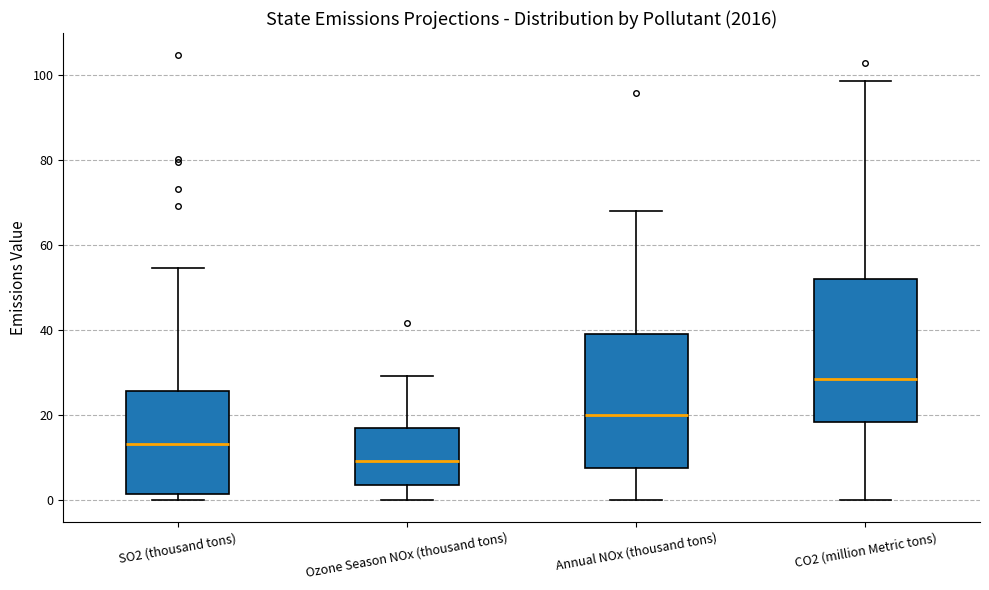

Reading left to right, read every box against the y-axis: the position of its median line, the range the box covers, and the ends of its whiskers. The values are not printed on the chart, so give them approximately, as read against the axis.

SO2 (thousand tons): median 14, box 2 to 26, whiskers 0 to 54
Ozone Season NOx (thousand tons): median 10, box 4 to 16, whiskers 0 to 30
Annual NOx (thousand tons): median 20, box 8 to 38, whiskers 0 to 68
CO2 (million Metric tons): median 28, box 18 to 52, whiskers 0 to 98